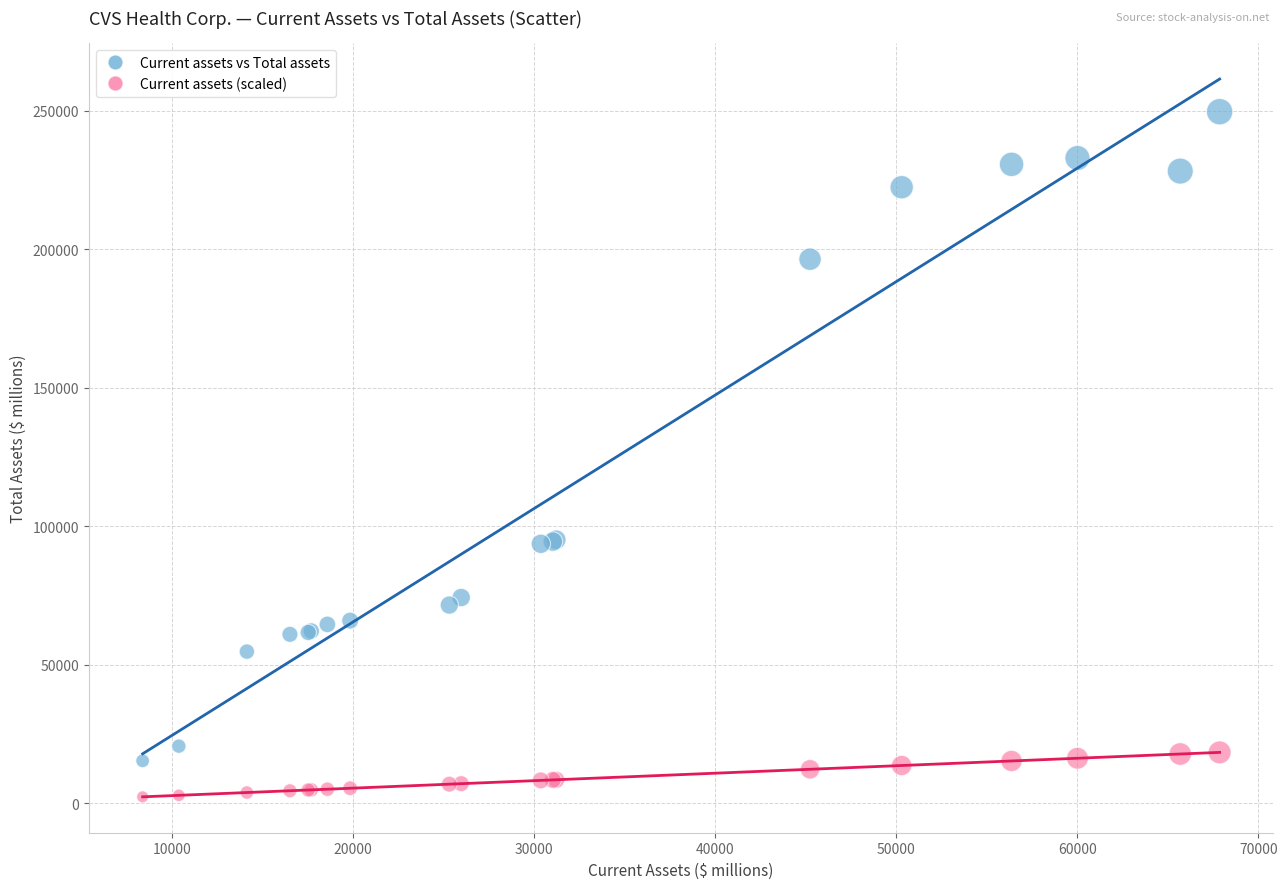

Which series contains the highest Y value?

Current assets vs Total assets